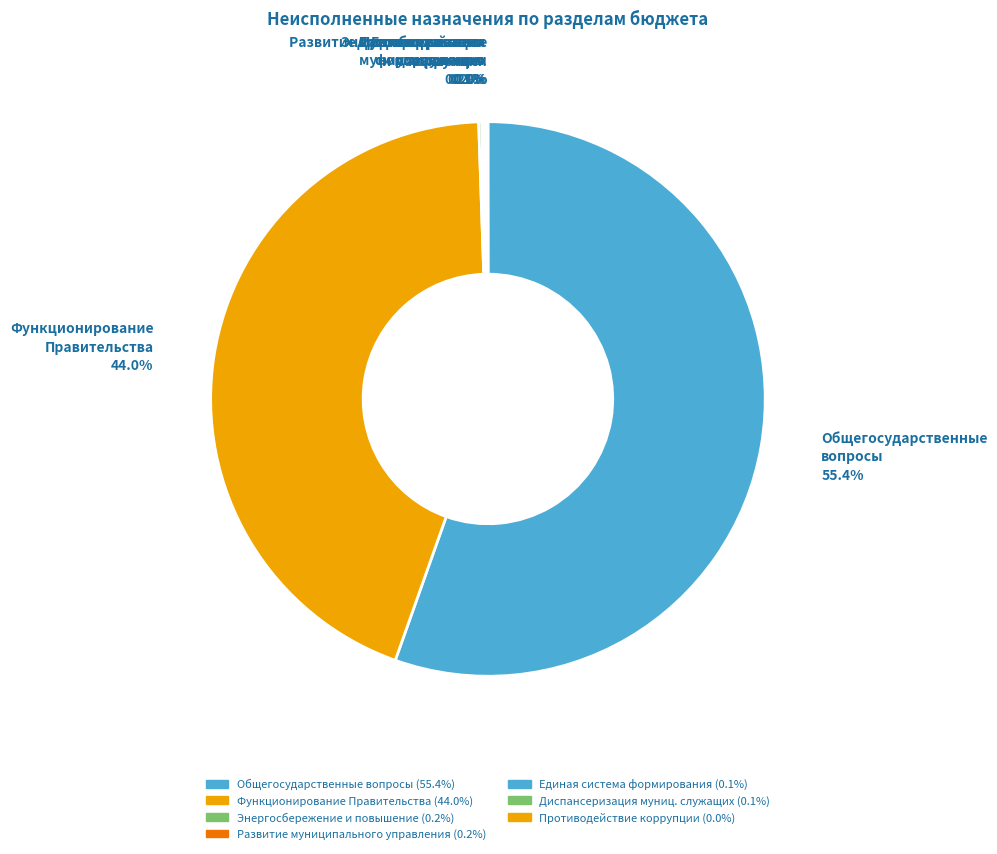

Is there a majority slice in this chart?

Yes